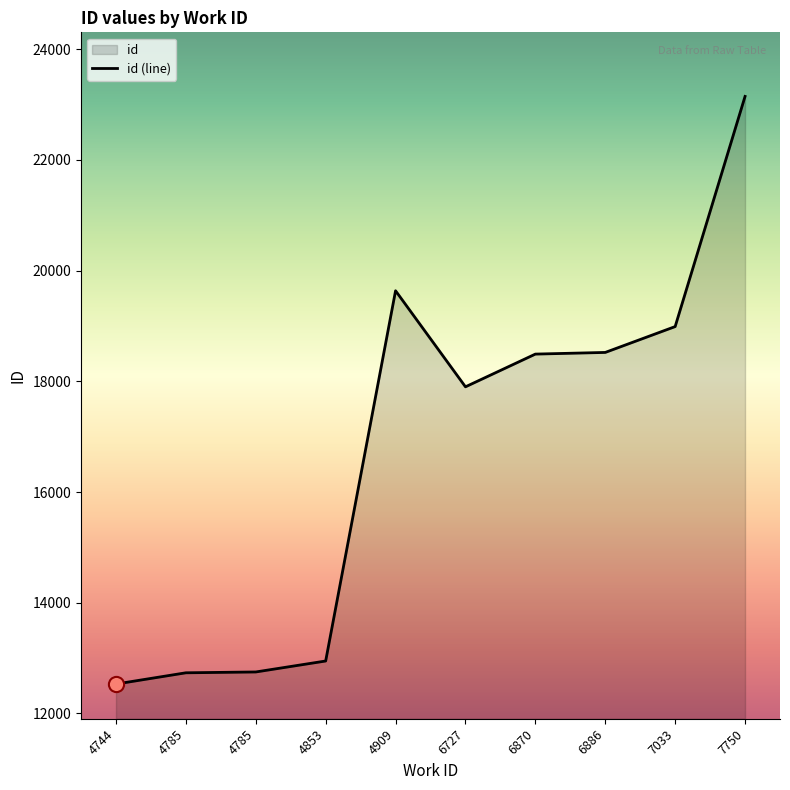

What is the ratio of the value at 4744 to the value at 4909?

0.6